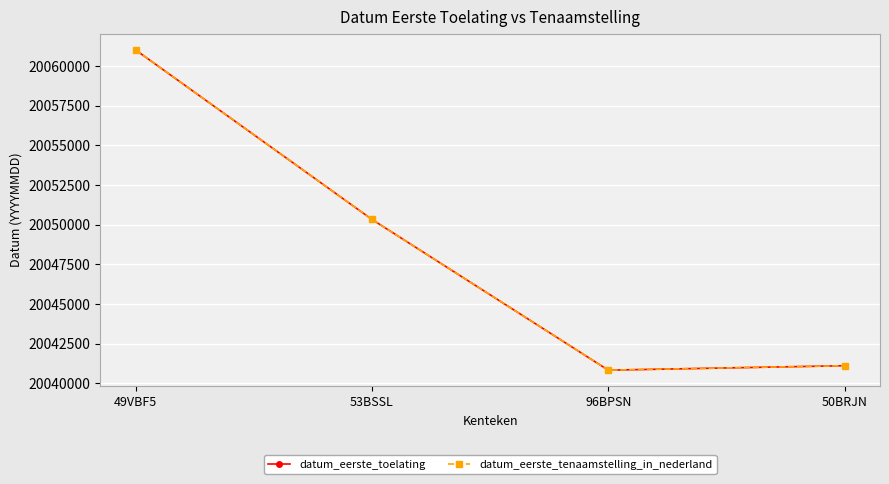

How many lines are shown in the chart?

2